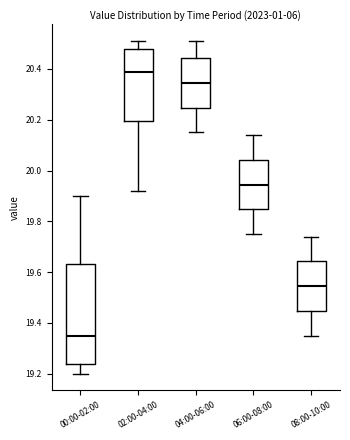

Reading left to right, read every box against the y-axis: the position of its median line, the range the box covers, and the ends of its whiskers. The values are not printed on the chart, so give them approximately, as read against the axis.

00:00-02:00: median 19.36, box 19.24 to 19.64, whiskers 19.20 to 19.90
02:00-04:00: median 20.40, box 20.20 to 20.48, whiskers 19.92 to 20.52
04:00-06:00: median 20.34, box 20.24 to 20.44, whiskers 20.16 to 20.52
06:00-08:00: median 19.94, box 19.84 to 20.04, whiskers 19.76 to 20.14
08:00-10:00: median 19.54, box 19.44 to 19.64, whiskers 19.36 to 19.74